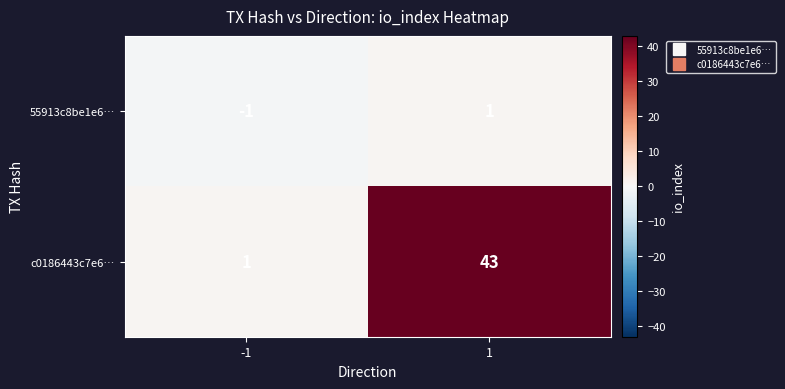

Is it true that c0186443c7e6… equals 60 at 1?

False